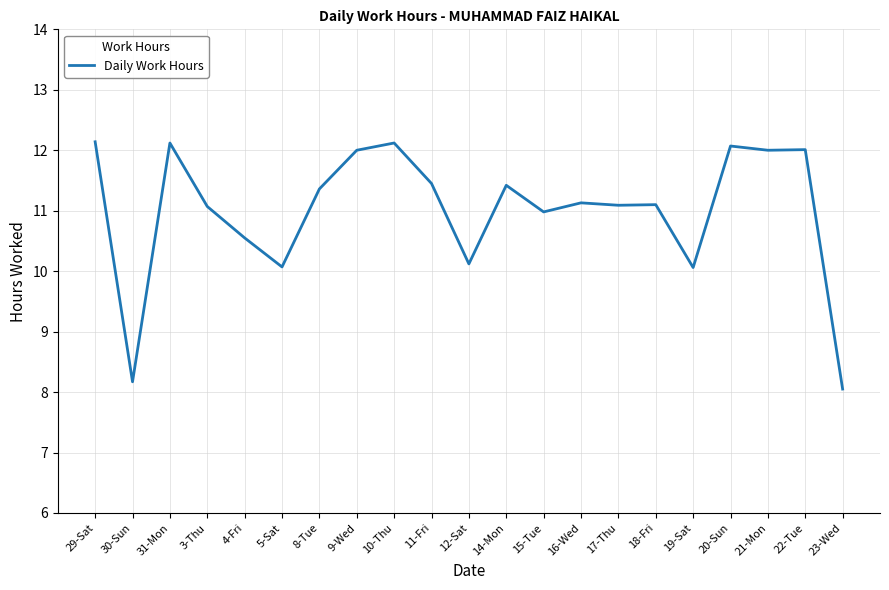

True or false: there are more than 1 points higher than both neighbors.

True